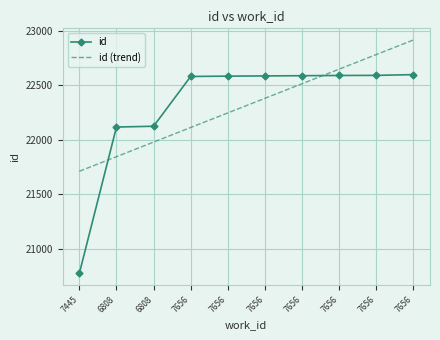

At which label does id reach its peak?

7656